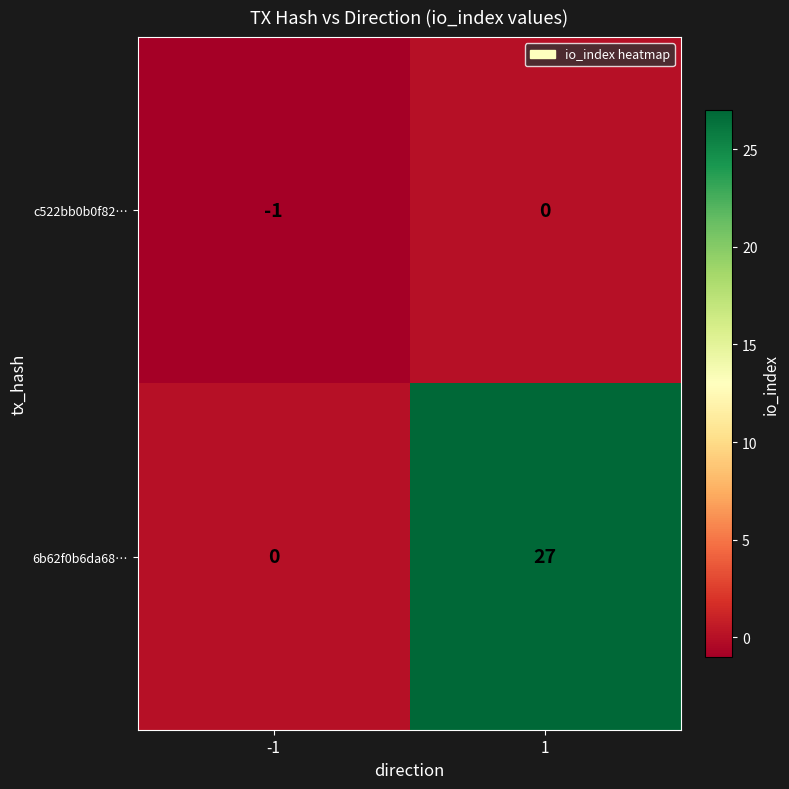

What is the total value across all series at -1?

-1